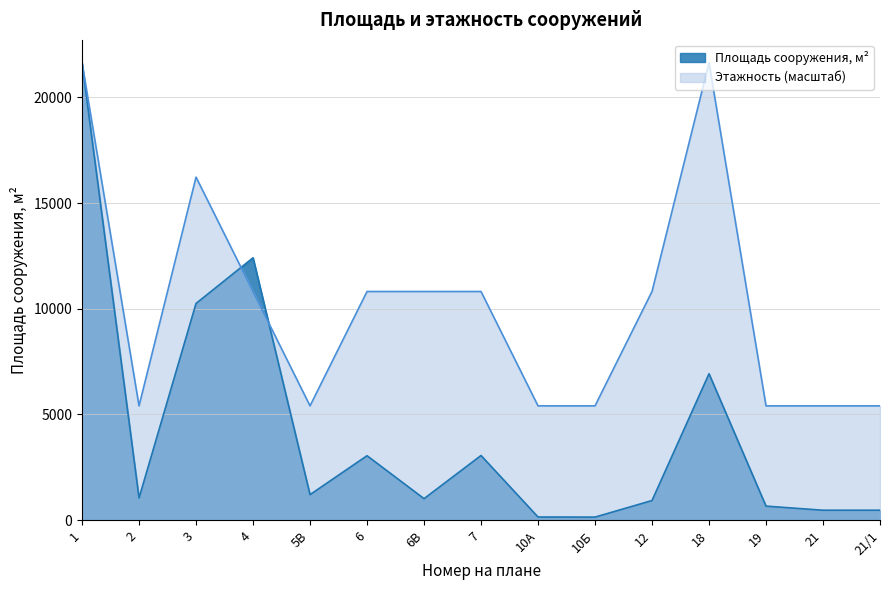

Where is the first local maximum for Этажность?

3